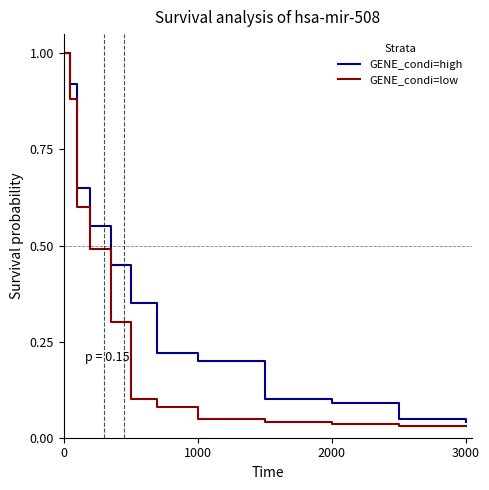

List the series in order of their overall mean, lowest first.

GENE_condi=low, GENE_condi=high